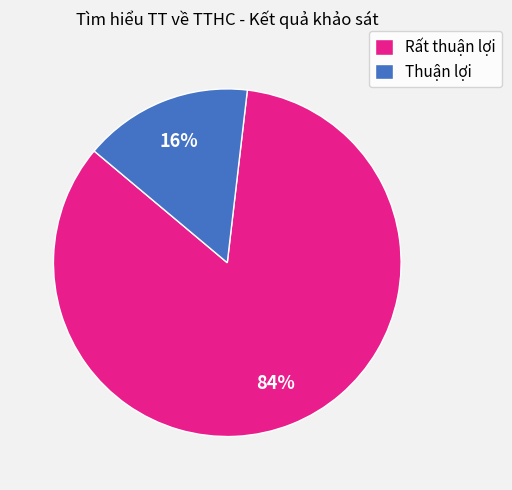

To the nearest percent, what is the average slice percentage?

50%